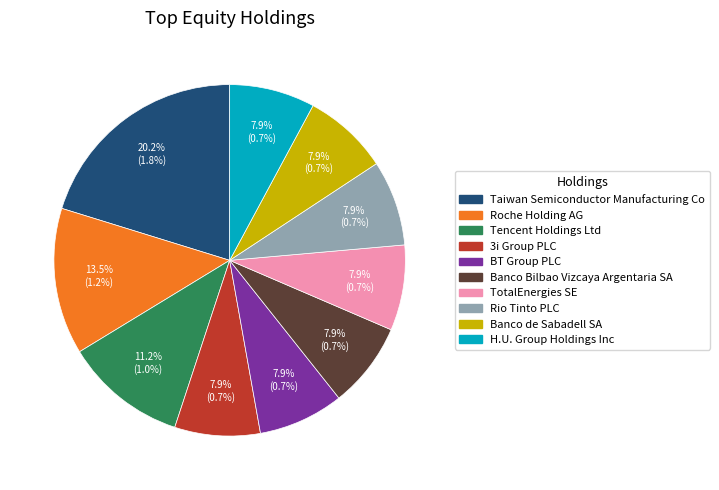

True or false: Banco Bilbao Vizcaya Argentaria SA accounts for 1% of the total.

False